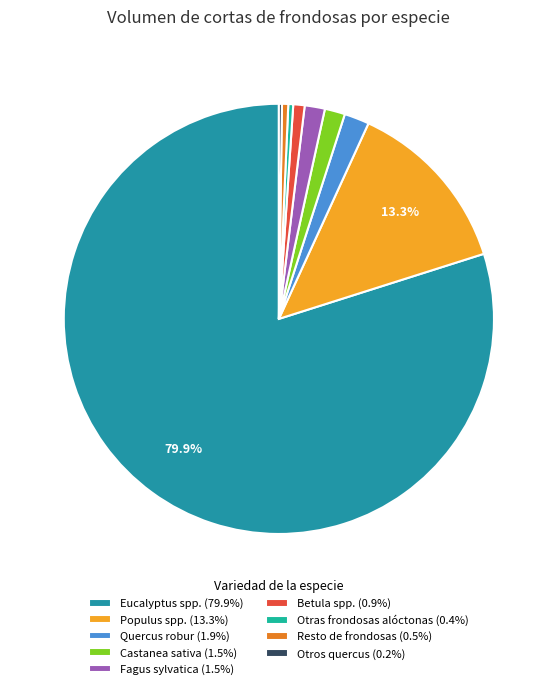

What is the change in value from Quercus robur to Castanea sativa?

-24698.7